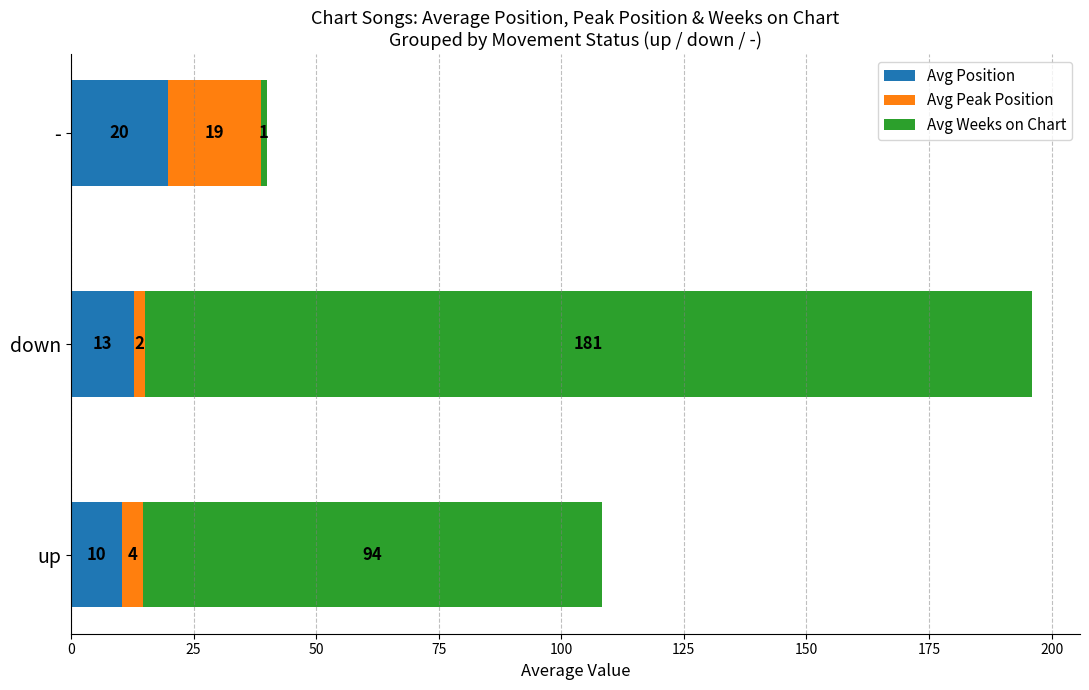

What are all the series names shown in the legend?

Avg Position, Avg Peak Position, Avg Weeks on Chart